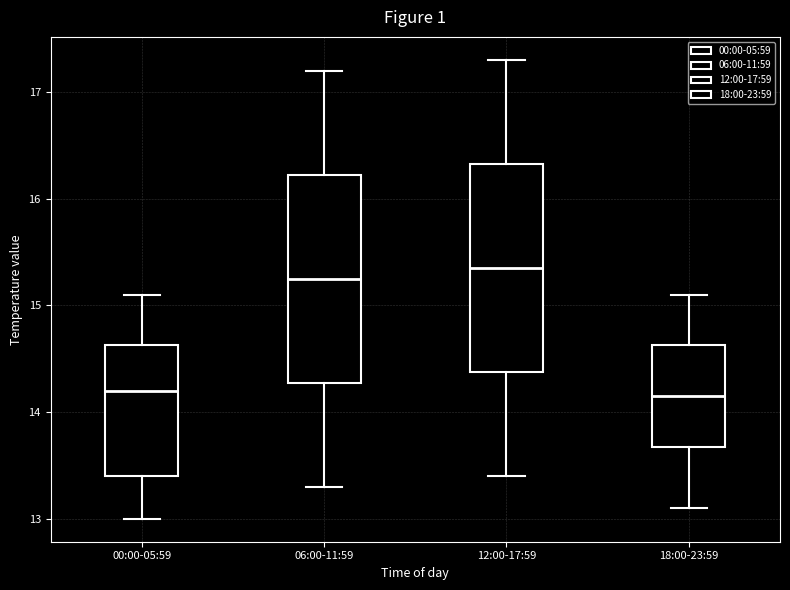

Reading left to right, read every box against the y-axis: the position of its median line, the range the box covers, and the ends of its whiskers. The values are not printed on the chart, so give them approximately, as read against the axis.

00:00-05:59: median 14.2, box 13.4 to 14.6, whiskers 13.0 to 15.1
06:00-11:59: median 15.3, box 14.3 to 16.2, whiskers 13.3 to 17.2
12:00-17:59: median 15.4, box 14.4 to 16.3, whiskers 13.4 to 17.3
18:00-23:59: median 14.2, box 13.7 to 14.6, whiskers 13.1 to 15.1